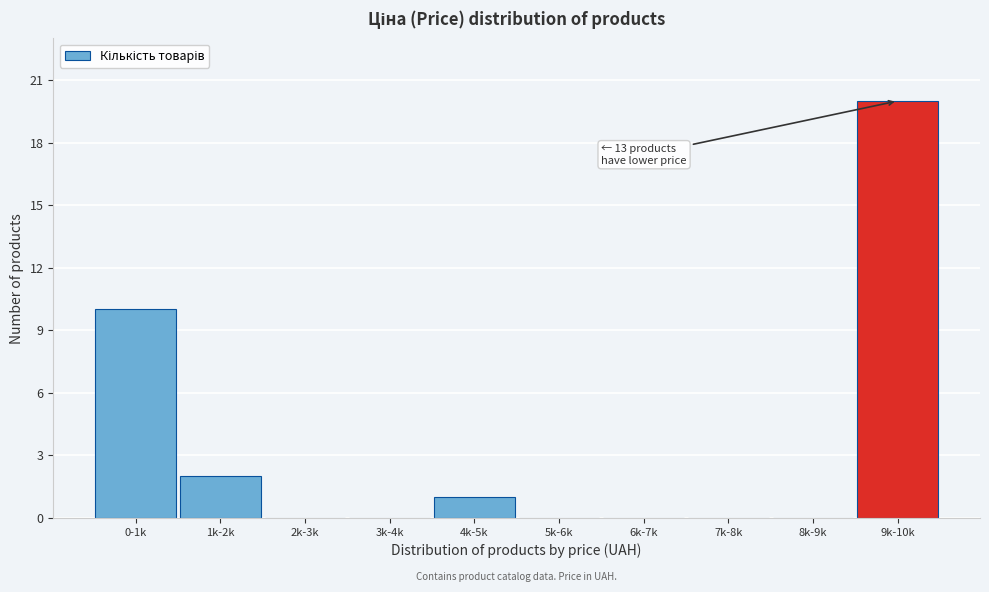

Reading left to right, extract all data points from this chart.

0-1k=10	1k-2k=2	2k-3k=0	3k-4k=0	4k-5k=1	5k-6k=0	6k-7k=0	7k-8k=0	8k-9k=0	9k-10k=20